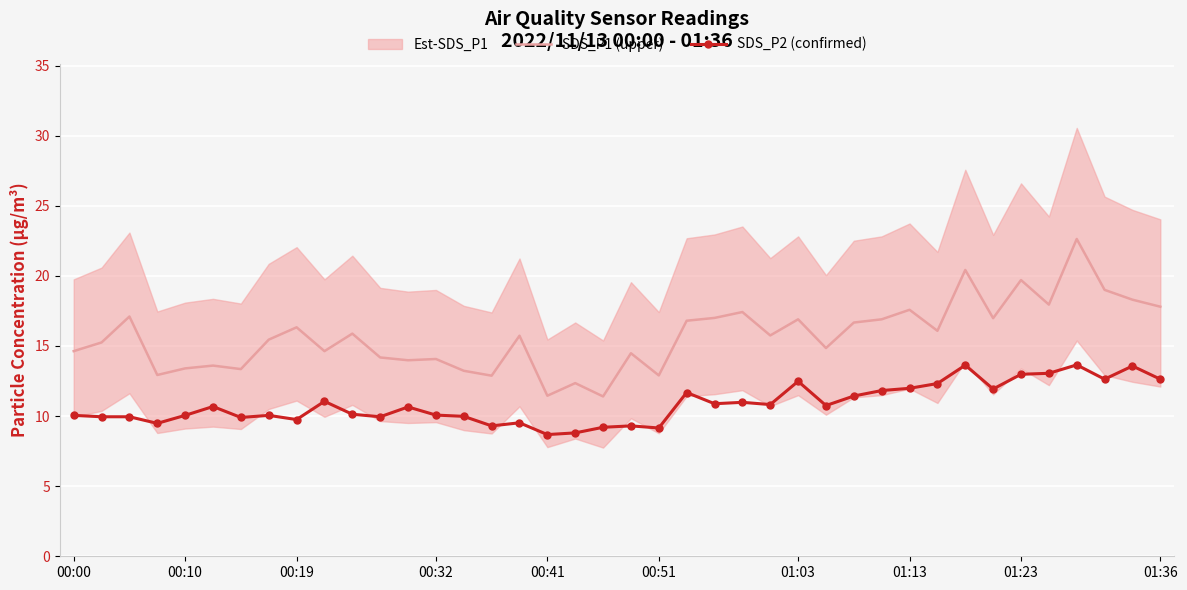

True or false: SDS_P2 (confirmed) has more than 1 points higher than both neighbors.

True